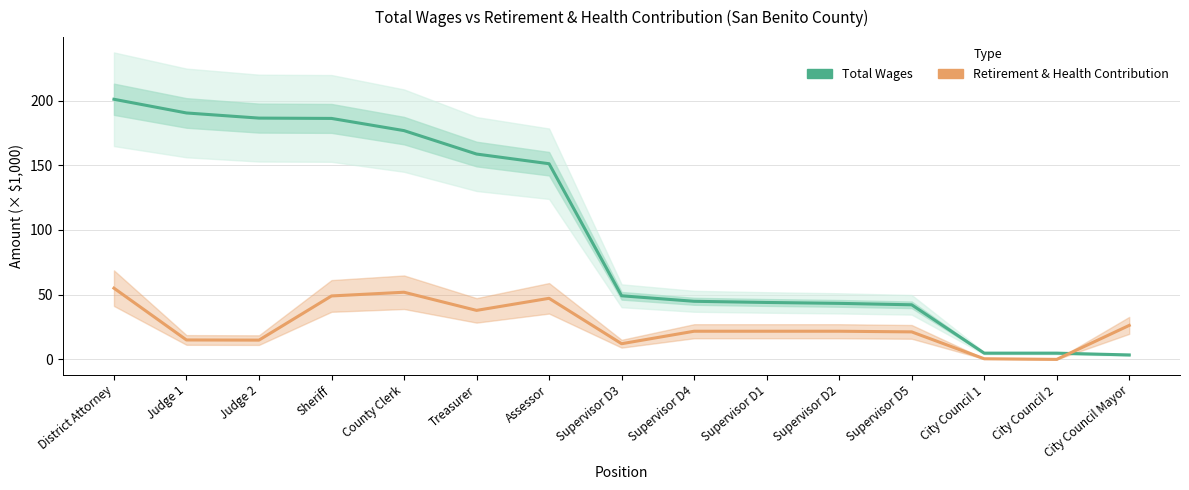

The Total Wages (× $1k) series shows 22.3 at Supervisor D5. True or false?

False